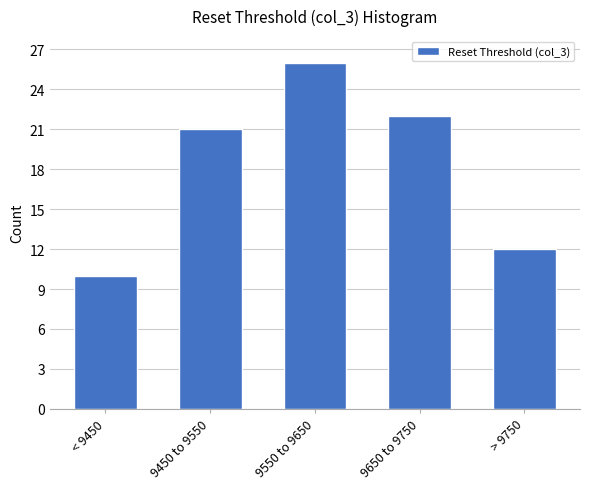

Reading right to left, what are all the values shown in this chart?

> 9750=12	9650 to 9750=22	9550 to 9650=26	9450 to 9550=21	< 9450=10